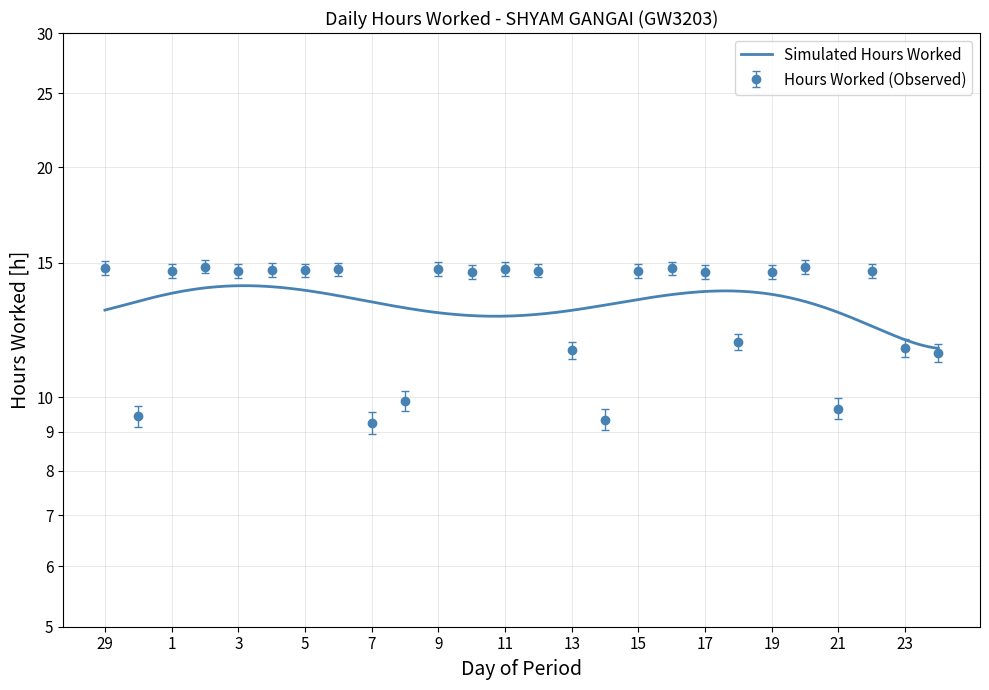

At which label is the value closest to 12?

18